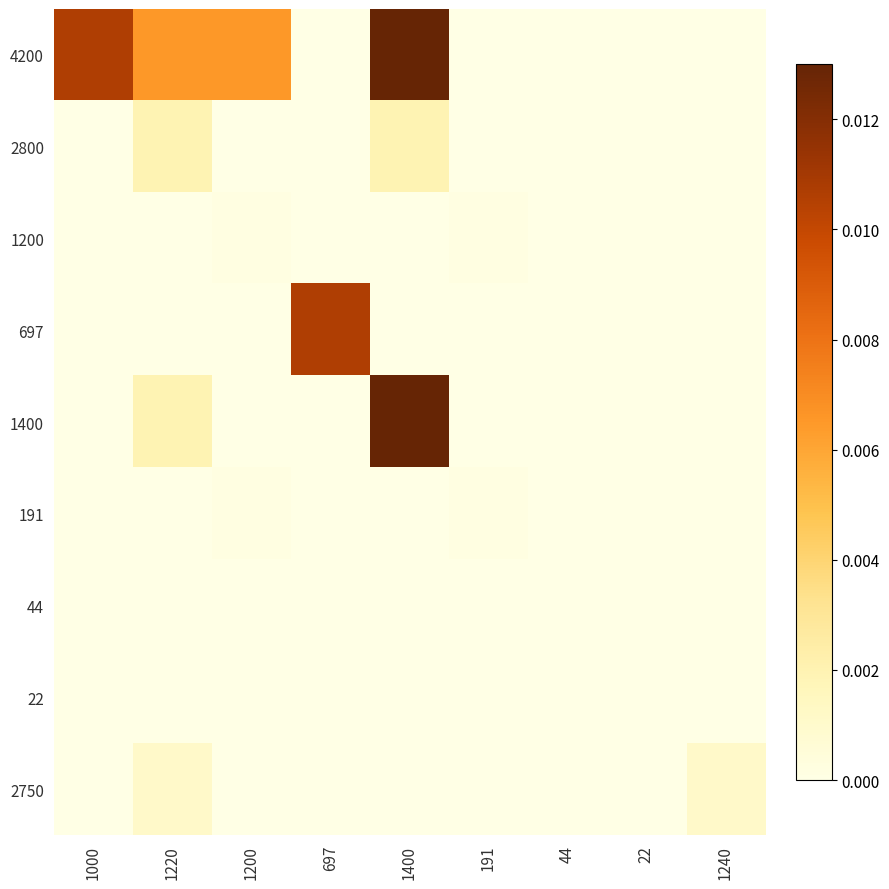

Between 1200 and 44, which is larger?

1200